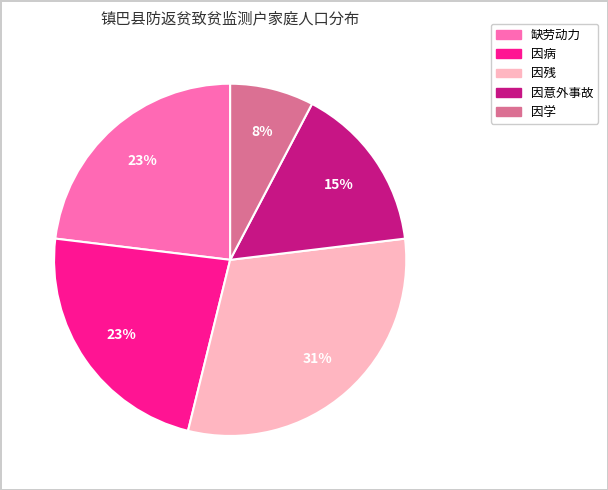

Is there a majority slice in this chart?

No